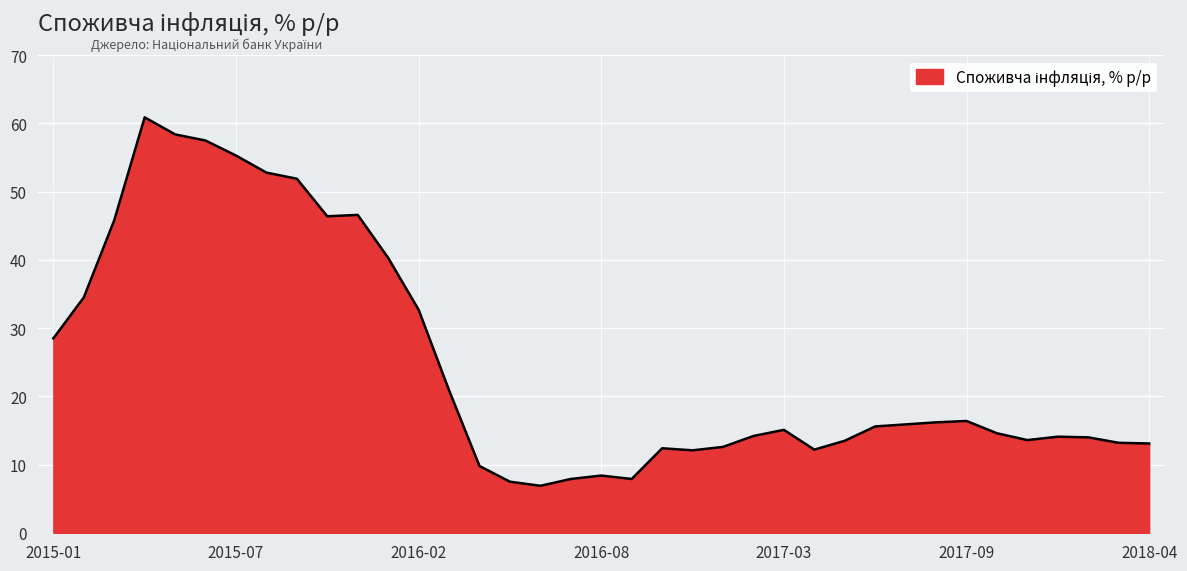

What is the minimum value shown in the chart?

6.9